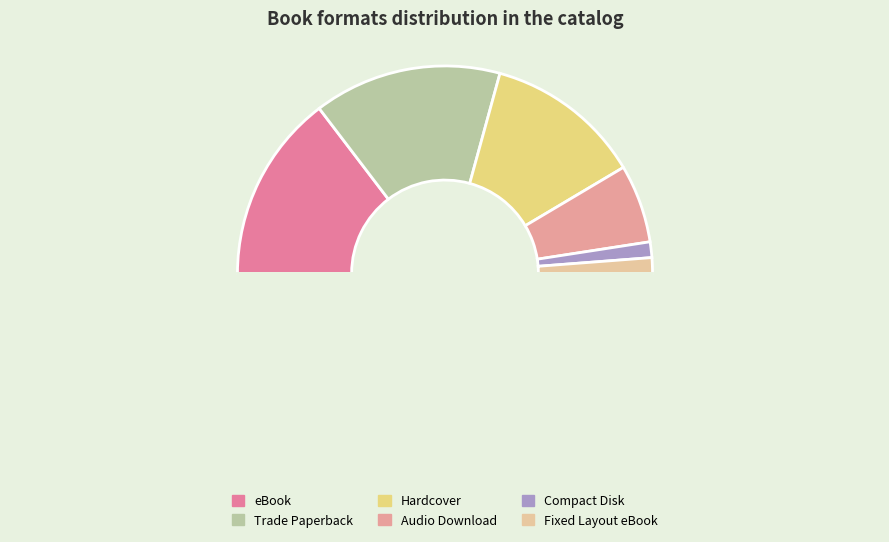

Which category has the biggest portion of the pie?

eBook